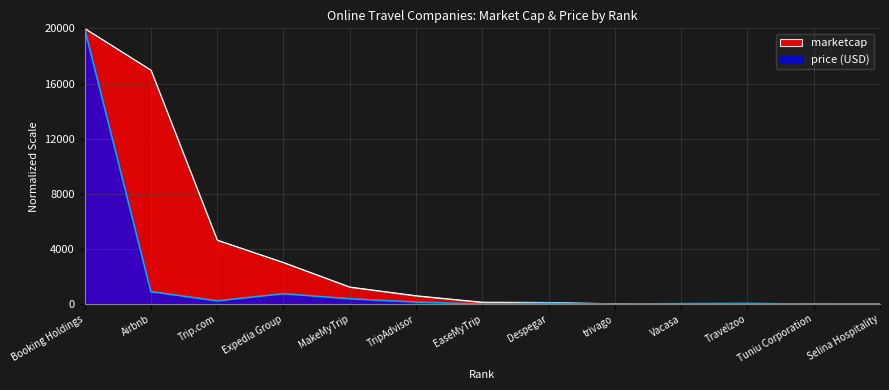

What are all the series names shown in the legend?

marketcap, price (USD)